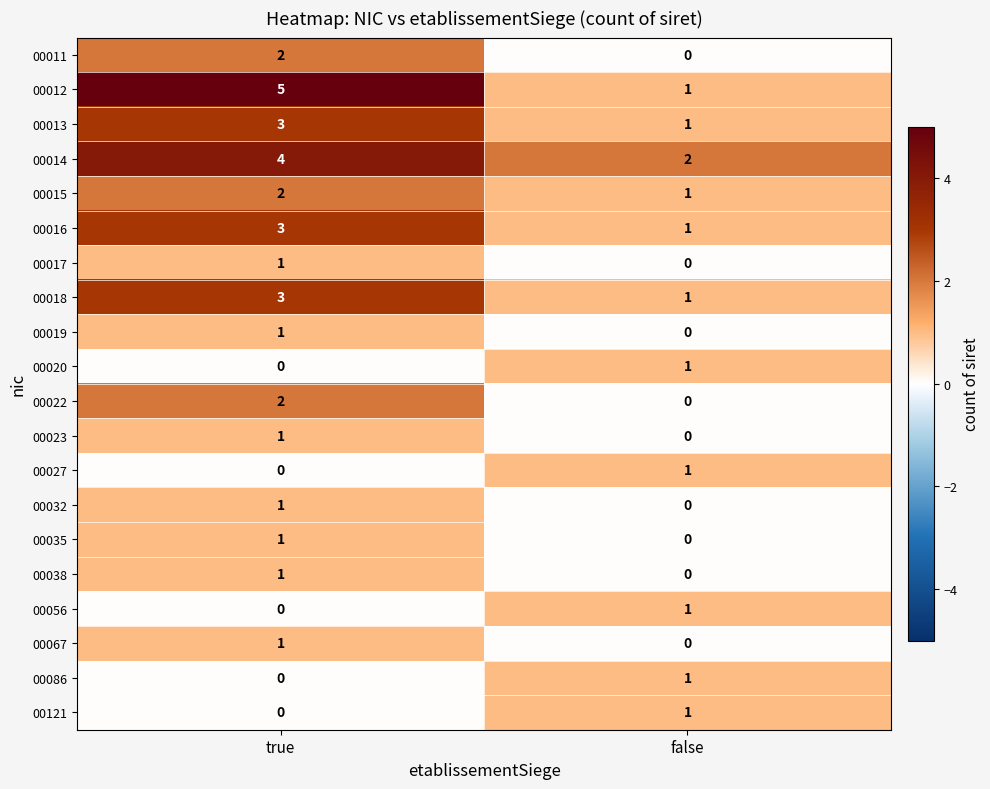

Between true and false, which series saw the biggest shift?

00012